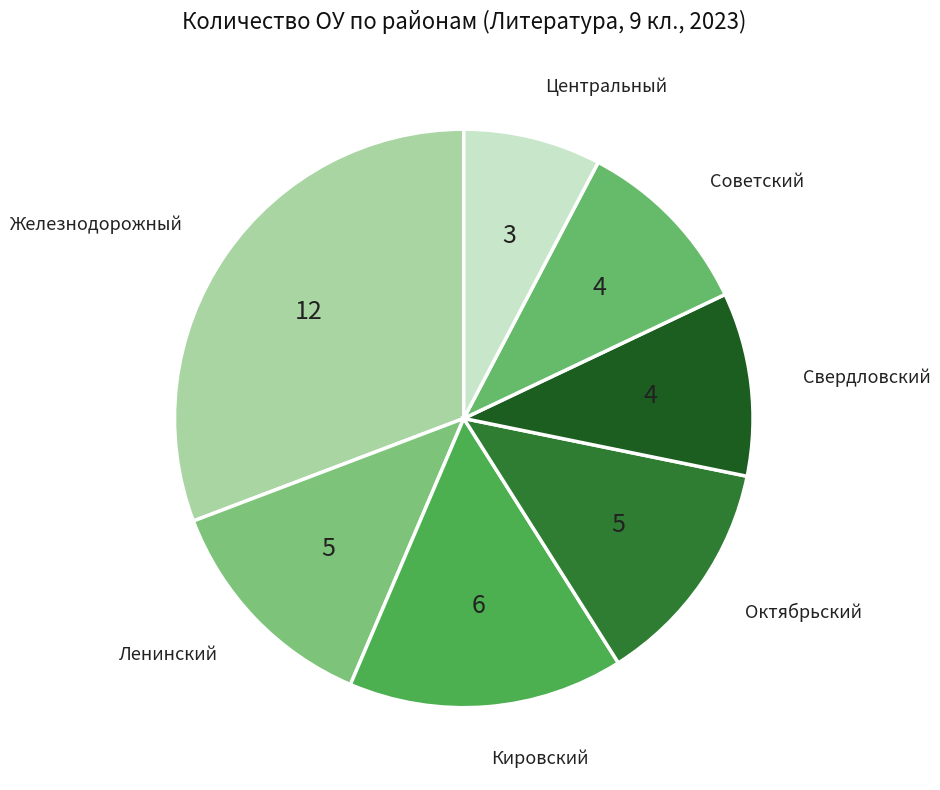

Do Центральный and Свердловский together represent more than half of the pie?

No